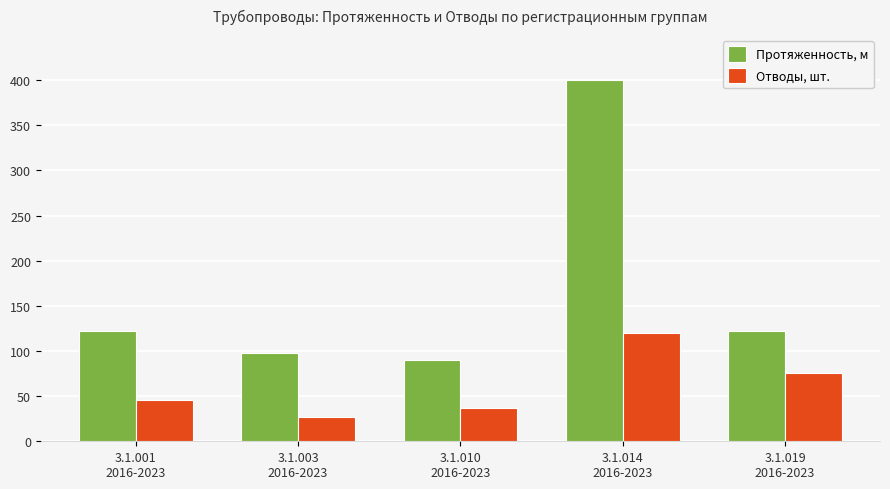

What are all the series names shown in the legend?

Протяженность, м, Отводы, шт.